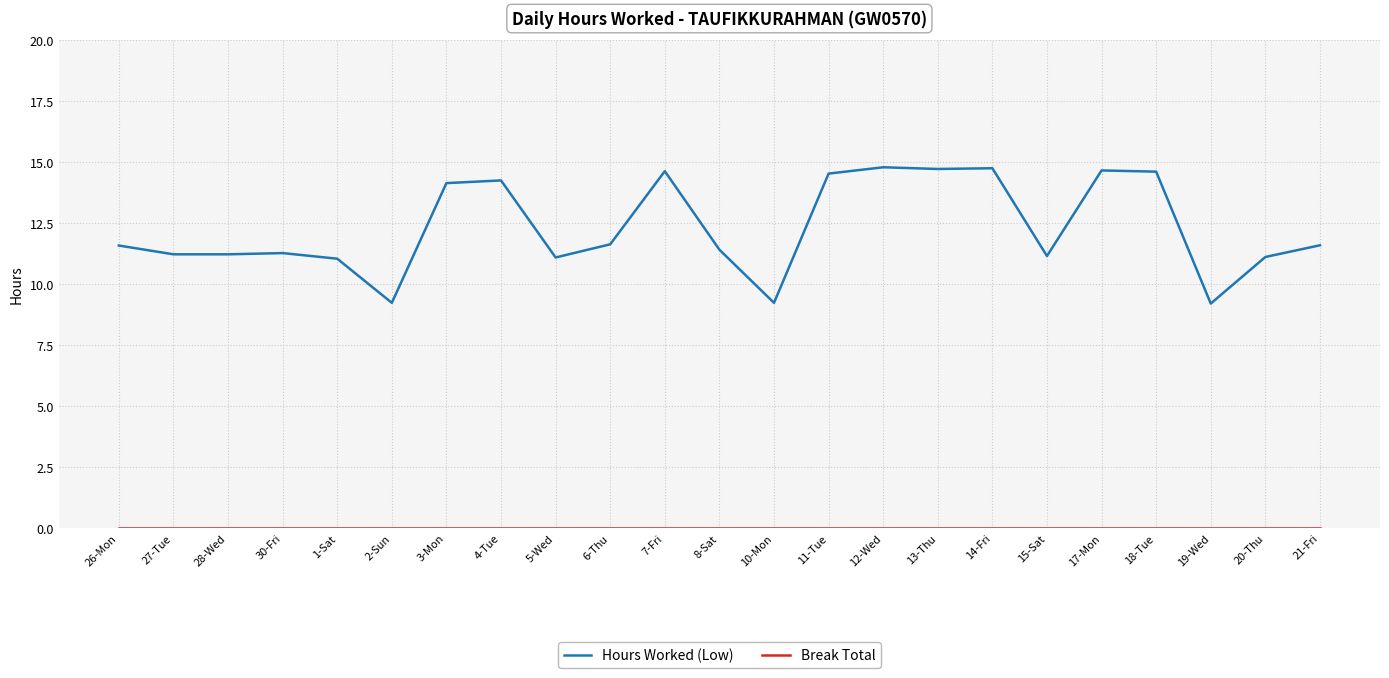

At which label does Hours Worked (Low) first exceed 11?

26-Mon